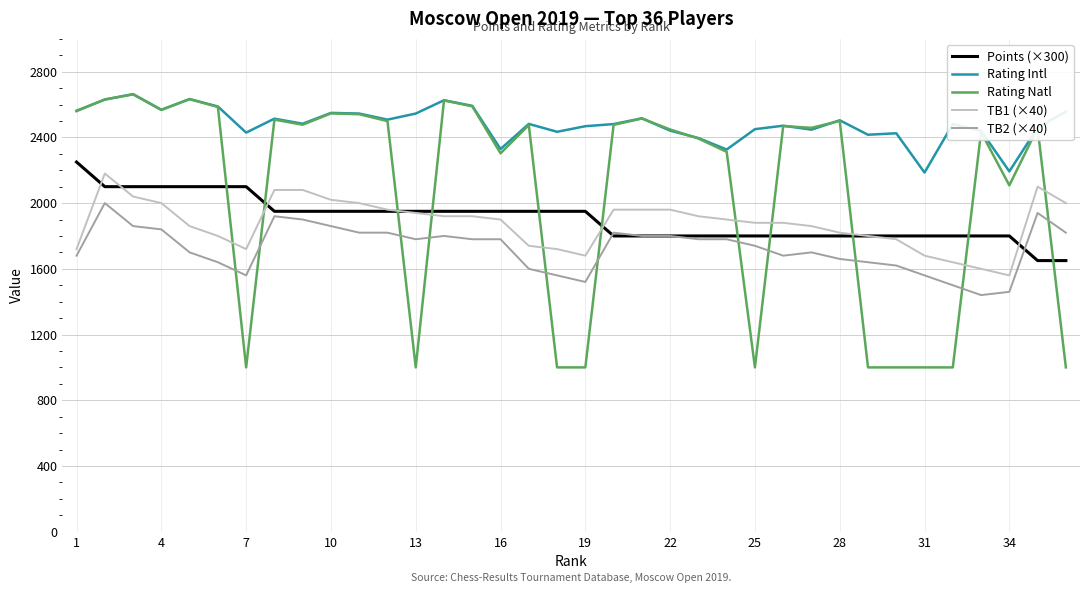

Which series has the widest spread of values?

Rating Natl